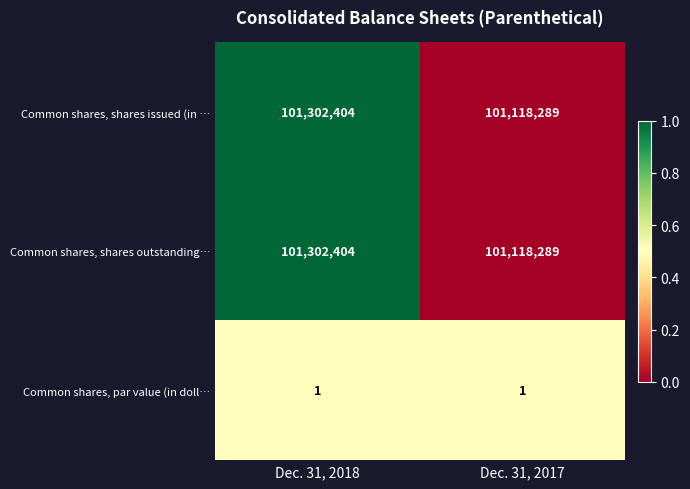

True or false: Common shares, shares issued (in … has a value of 69308880 at Dec. 31, 2018.

False